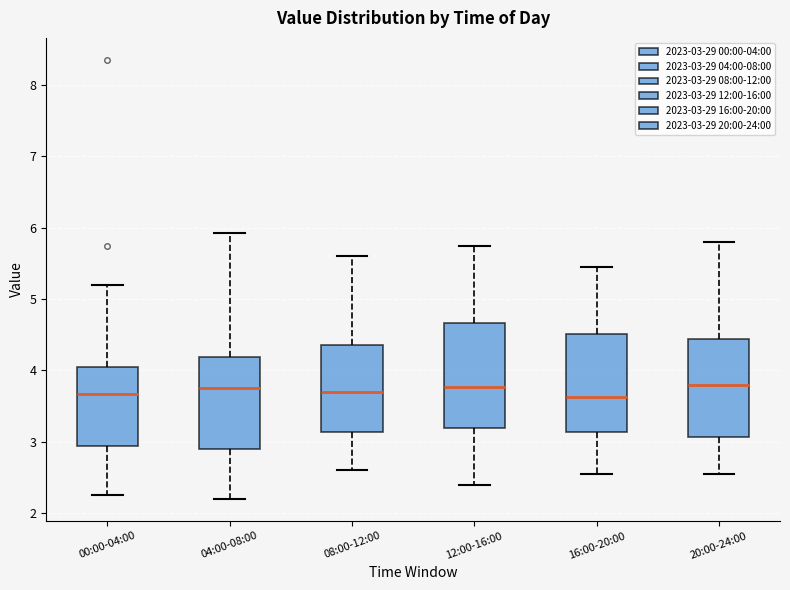

Reading left to right, read every box against the y-axis: the position of its median line, the range the box covers, and the ends of its whiskers. The values are not printed on the chart, so give them approximately, as read against the axis.

00:00-04:00: median 3.7, box 2.9 to 4.0, whiskers 2.3 to 5.2
04:00-08:00: median 3.8, box 2.9 to 4.2, whiskers 2.2 to 5.9
08:00-12:00: median 3.7, box 3.1 to 4.4, whiskers 2.6 to 5.6
12:00-16:00: median 3.8, box 3.2 to 4.7, whiskers 2.4 to 5.8
16:00-20:00: median 3.6, box 3.1 to 4.5, whiskers 2.6 to 5.5
20:00-24:00: median 3.8, box 3.1 to 4.4, whiskers 2.6 to 5.8